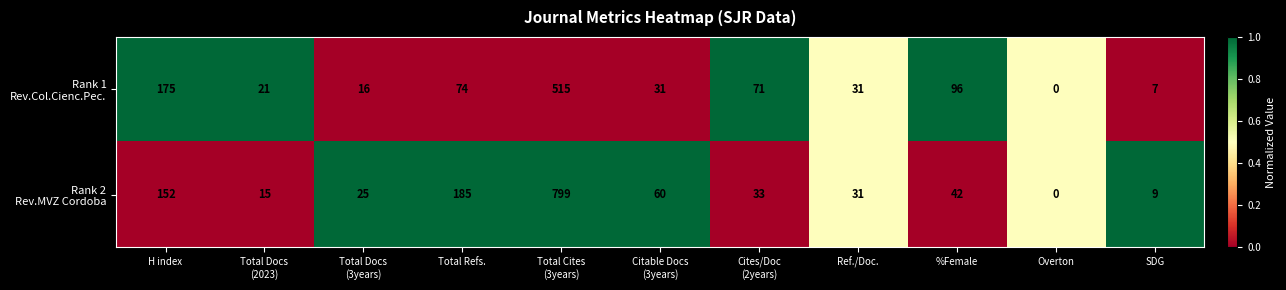

Count the number of data series in this chart.

2